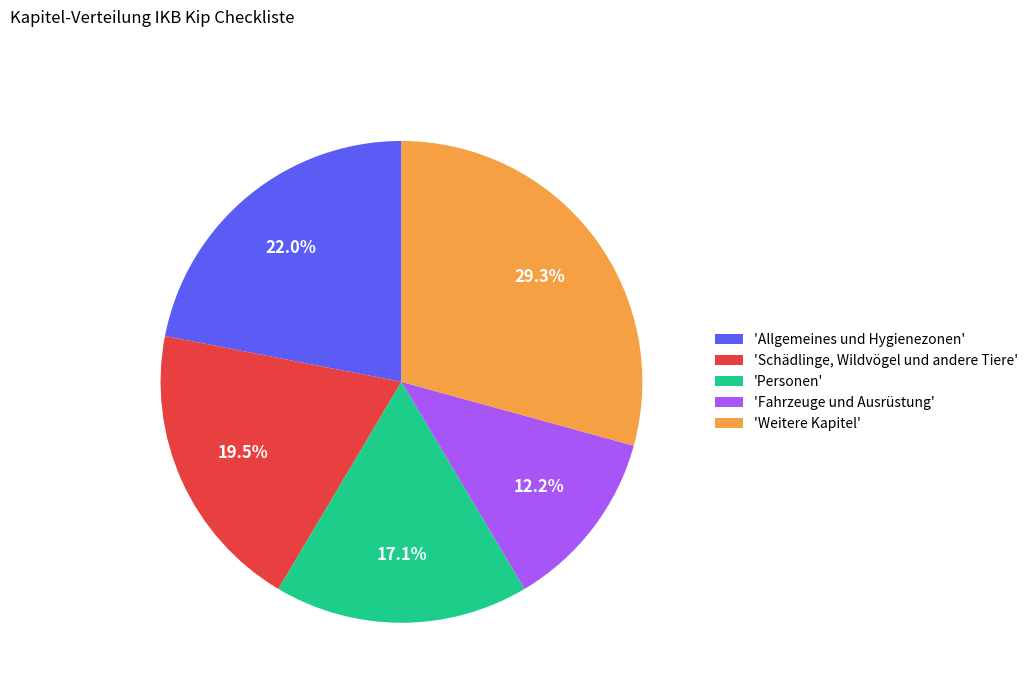

Which category has the smallest portion of the pie?

'Fahrzeuge und Ausrüstung'